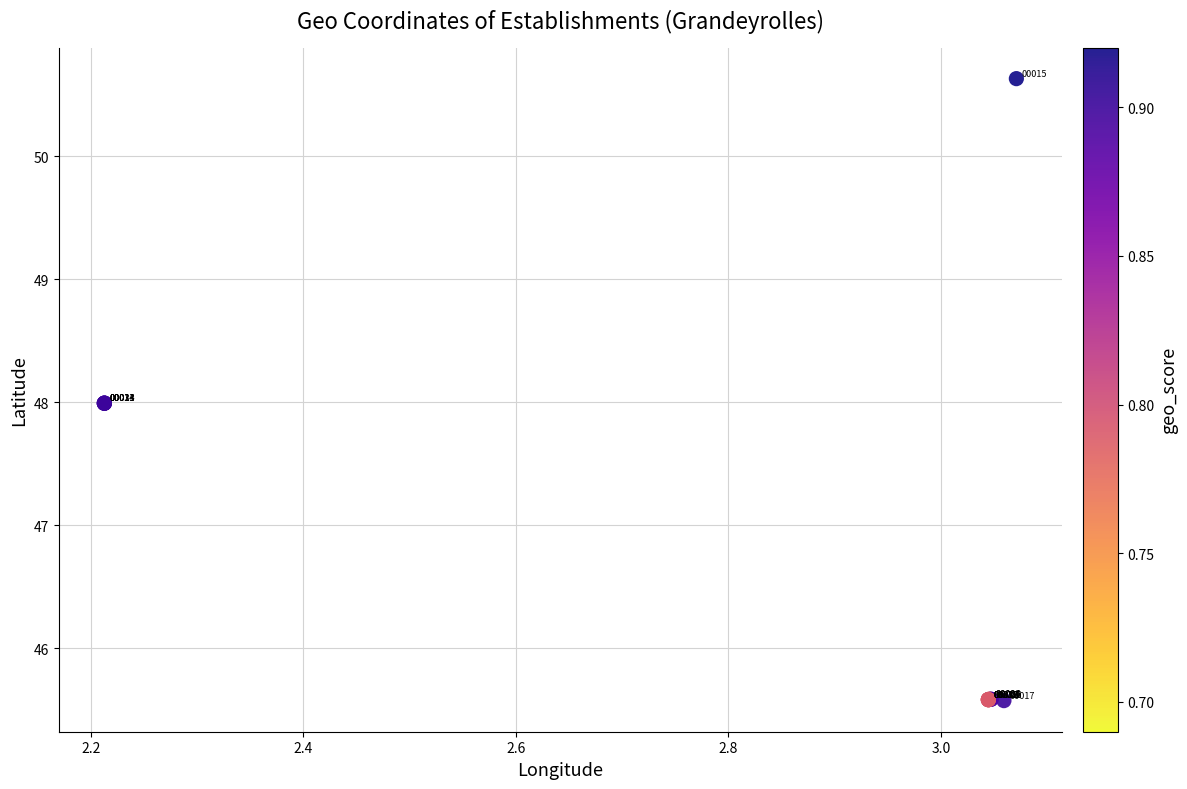

What Y value in the scatter plot is closest to 48?

48.0